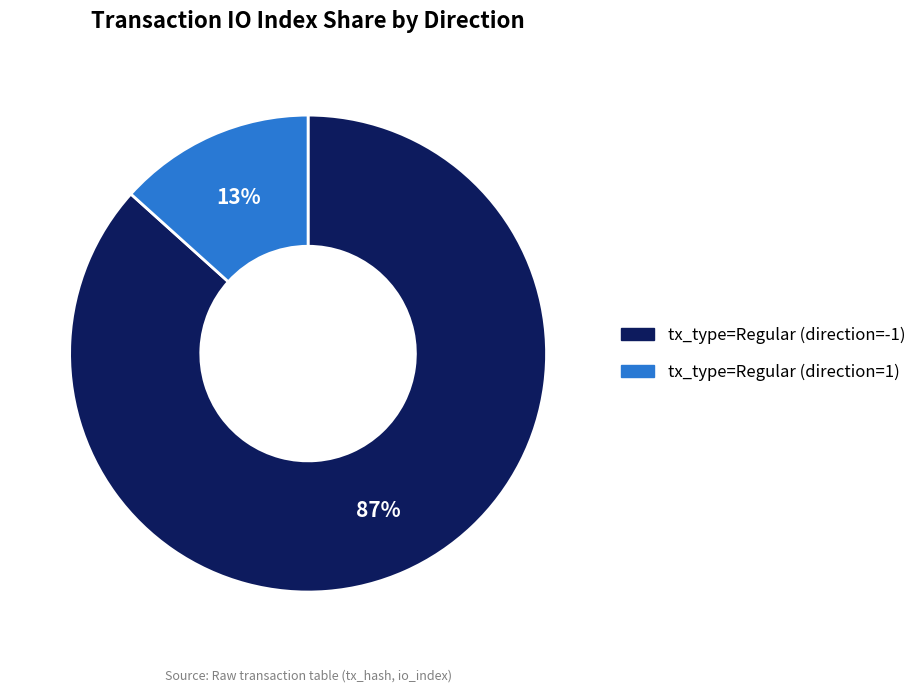

True or false: tx_type=Regular (direction=-1) accounts for 87% of the total.

True